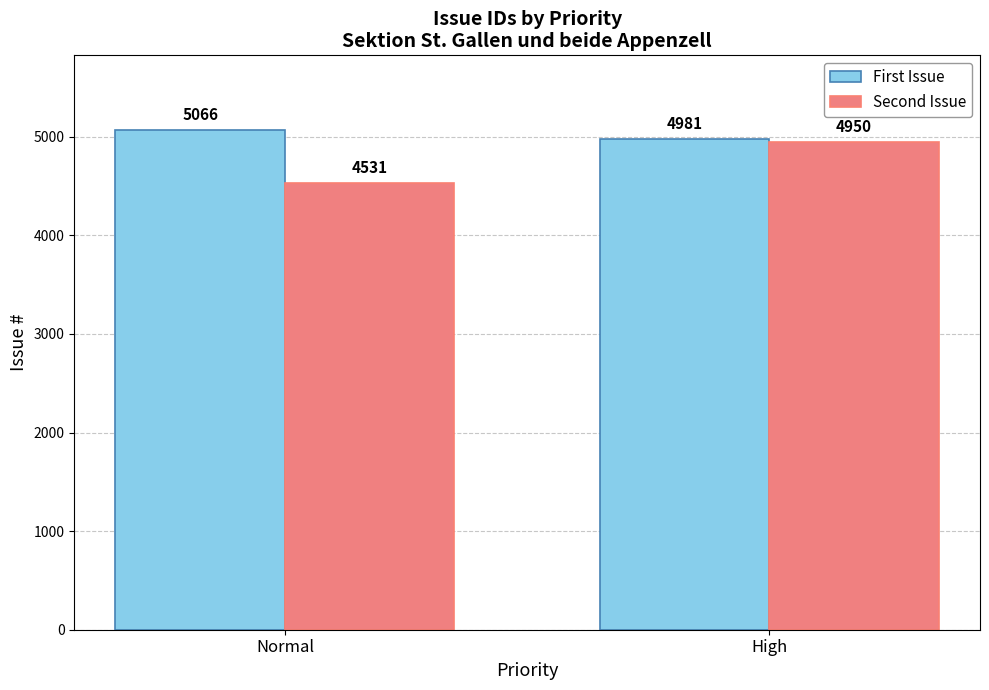

Reading left to right, list all the values displayed in this chart.

First Issue: 5066	4981
Second Issue: 4531	4950